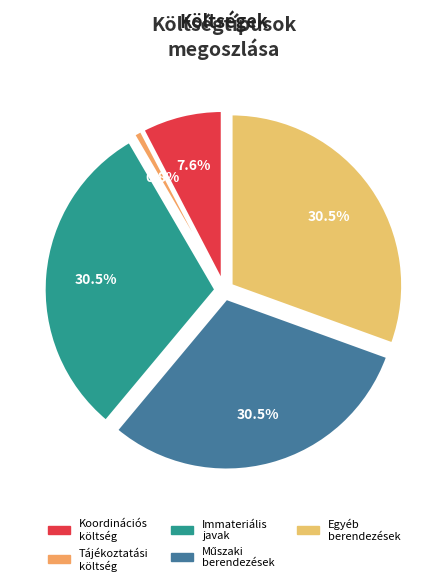

Which slice is the smallest?

Tájékoztatási költség